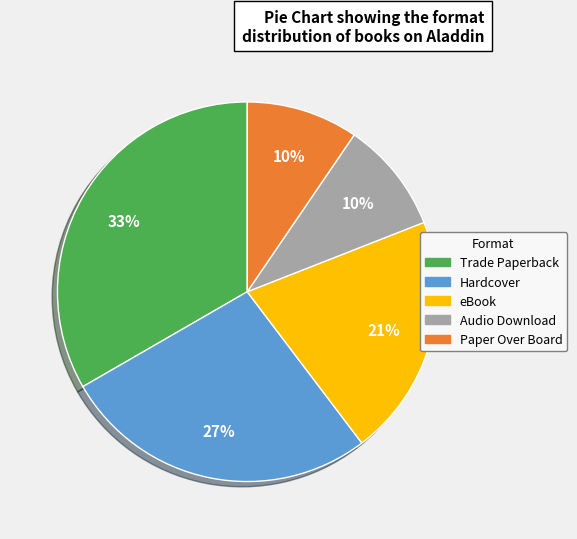

Which category has the biggest portion of the pie?

Trade Paperback